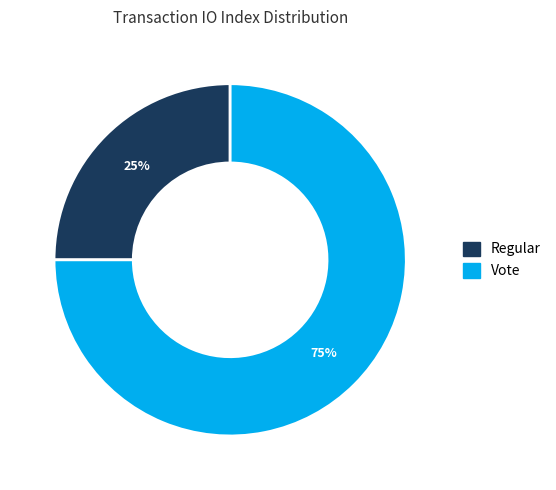

Which category has the smallest portion of the pie?

Regular